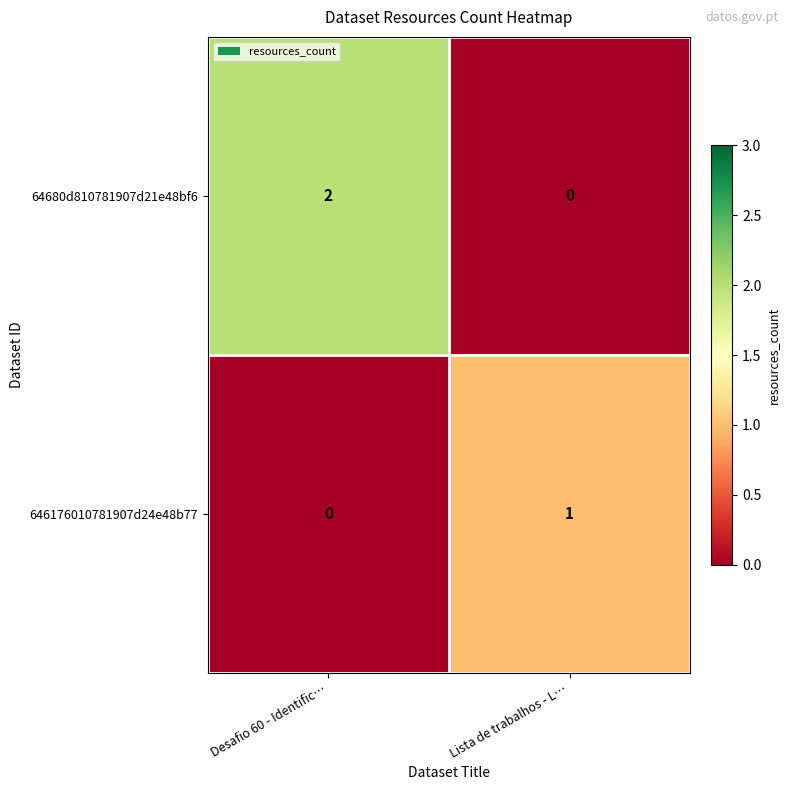

At Desafio 60 - Identific…, list the series in order from largest to smallest.

64680d810781907d21e48bf6, 646176010781907d24e48b77